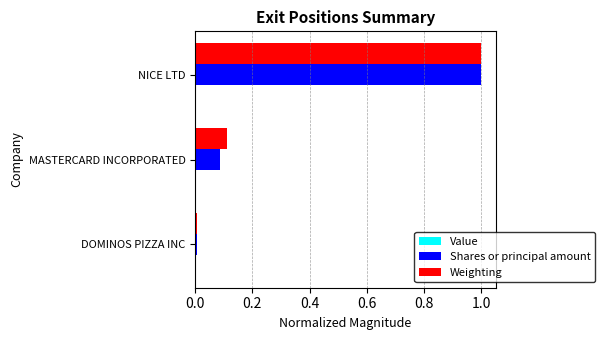

At how many categories does at least one series exceed 0?

3